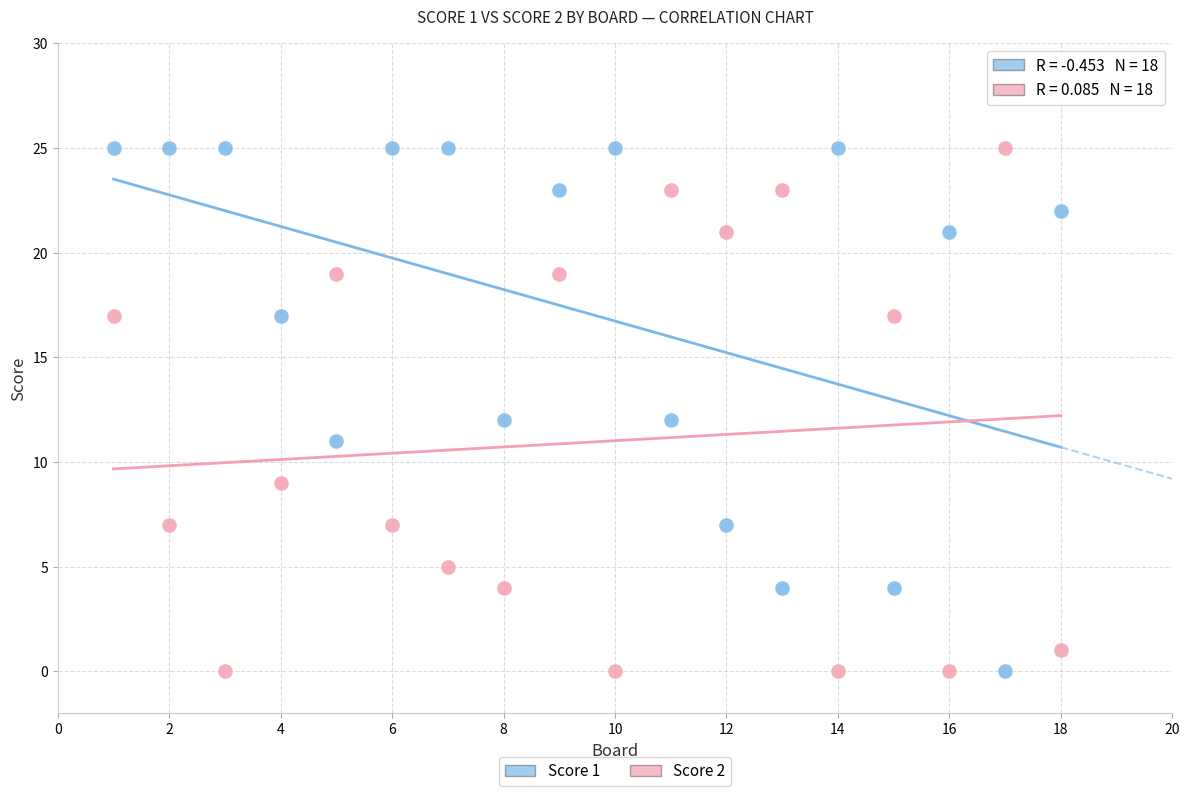

What is the X range (max minus min) for the scatter plot?

17